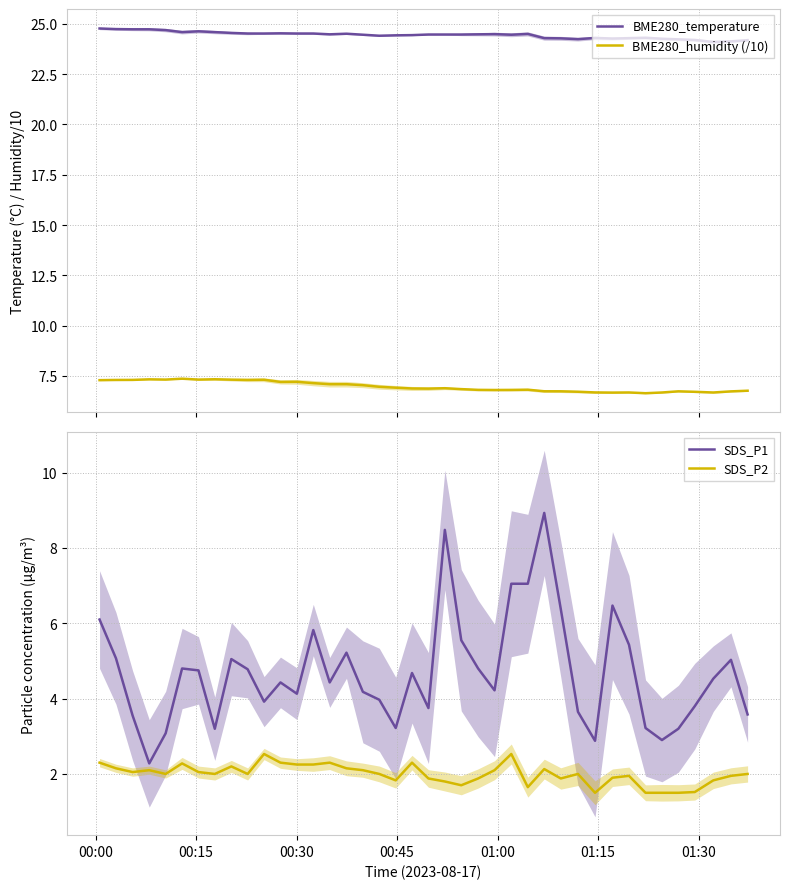

Which series has the largest range (max minus min)?

SDS_P1